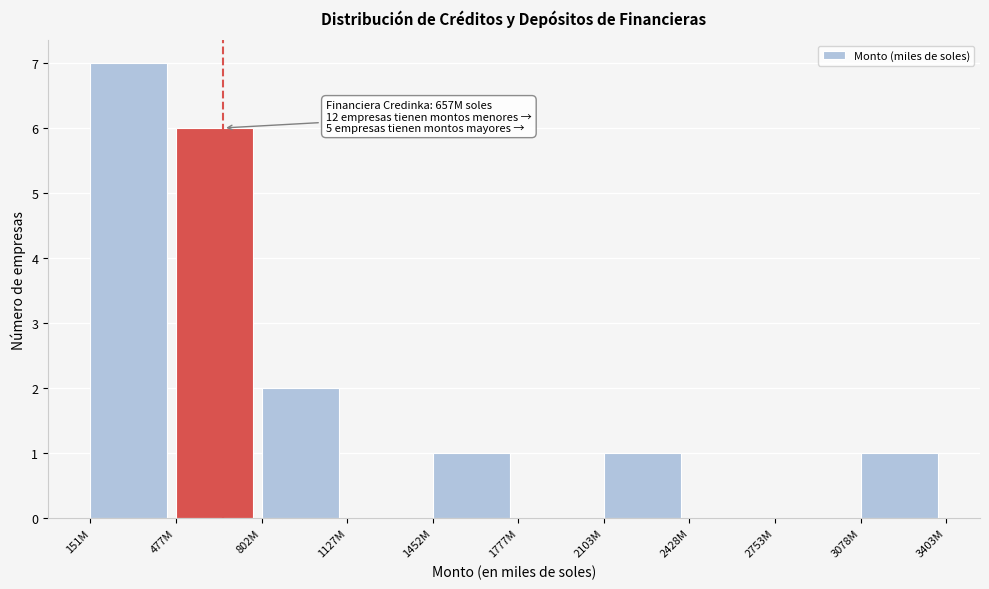

Reading left to right, extract all data points from this chart.

151M=7	477M=6	802M=2	1127M=0	1452M=1	1777M=0	2103M=1	2428M=0	2753M=0	3078M=1